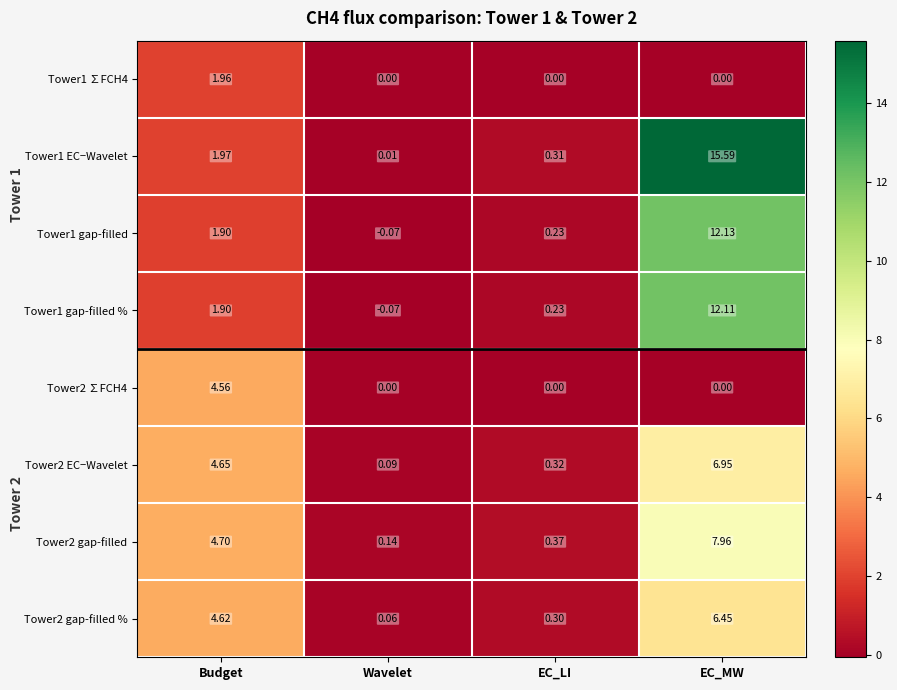

What is the difference between the highest and lowest values at Budget?

2.8